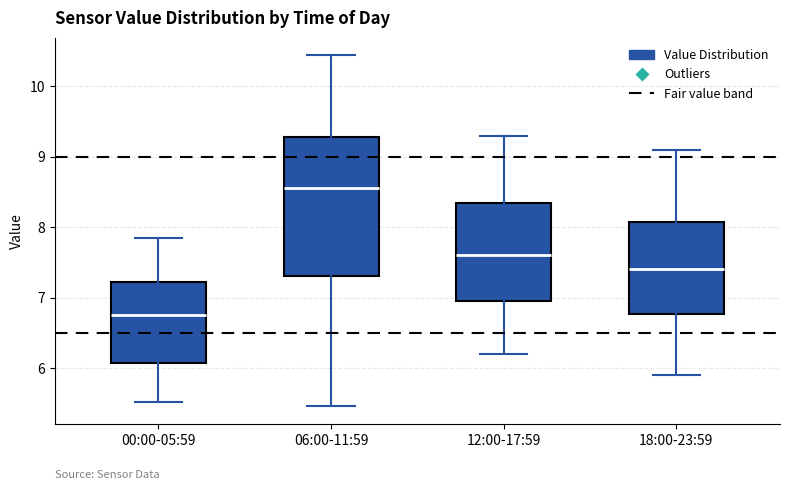

Which box's median line is the lowest?

00:00-05:59